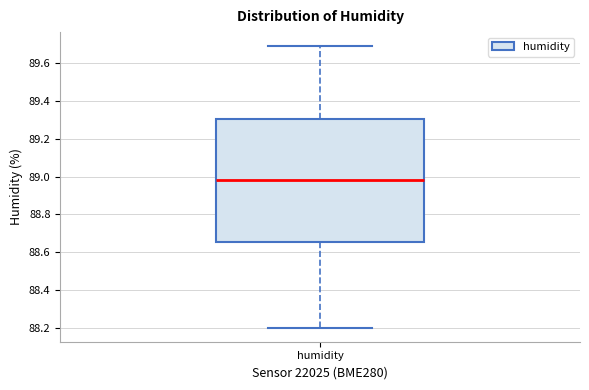

Where does the upper whisker of the box for humidity end on the y-axis? The values are not printed on the chart, so give them approximately, as read against the axis.

89.70